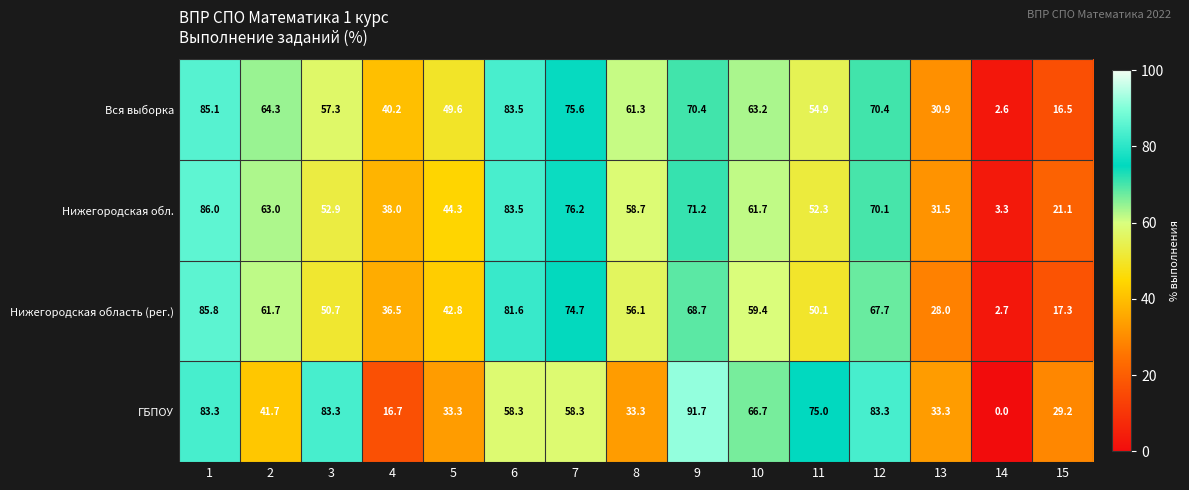

Rank the series at 14 from lowest to highest value.

ГБПОУ, Вся выборка, Нижегородская область (рег.), Нижегородская обл.